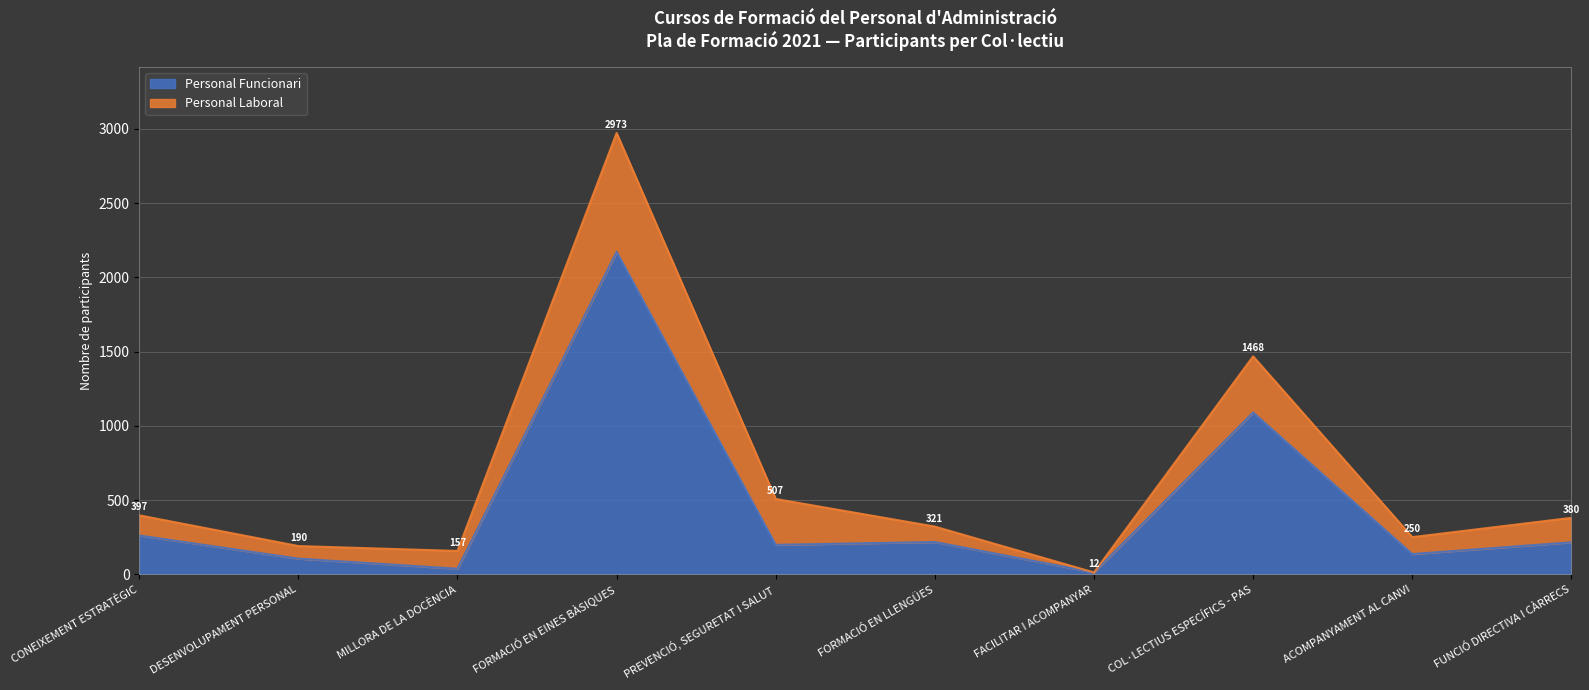

True or false: the data has more than 1 interior local peaks.

True